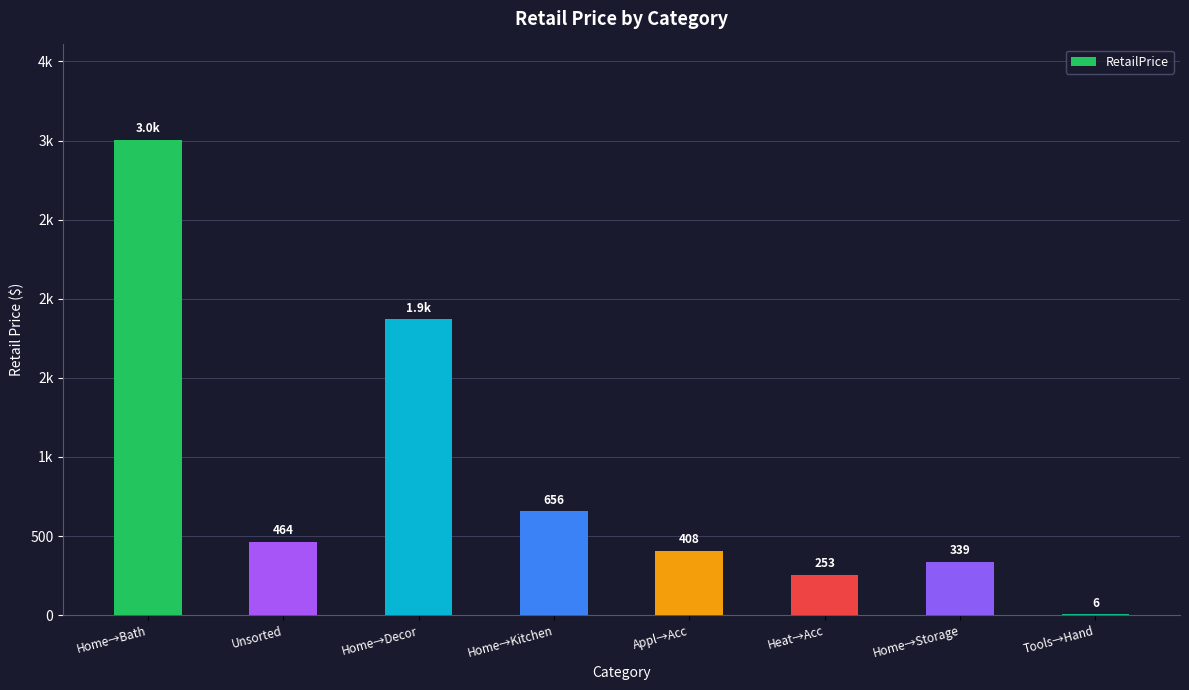

What is the change in value from Home→Decor to Heat→Acc?

-1616.6